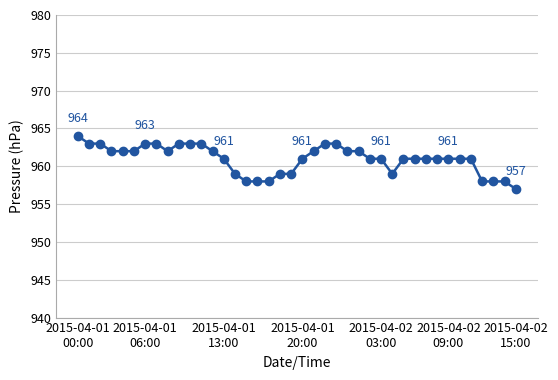

What is the maximum value shown in the chart?

964